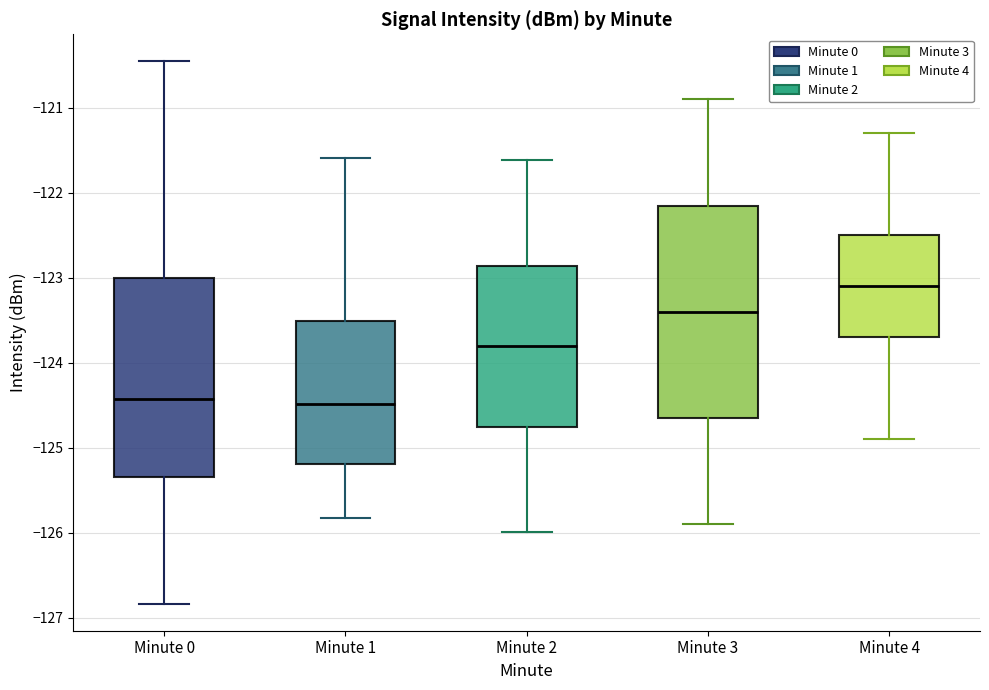

Where does the median line of the box for Minute 2 sit on the y-axis? The values are not printed on the chart, so give them approximately, as read against the axis.

-123.8